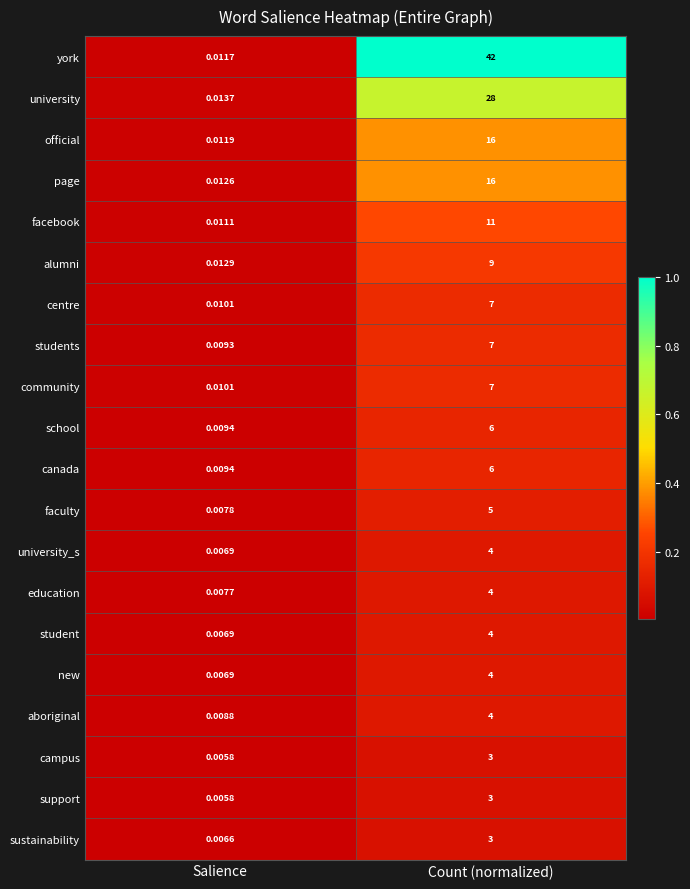

At which category does the chart reach its minimum across all series?

Salience